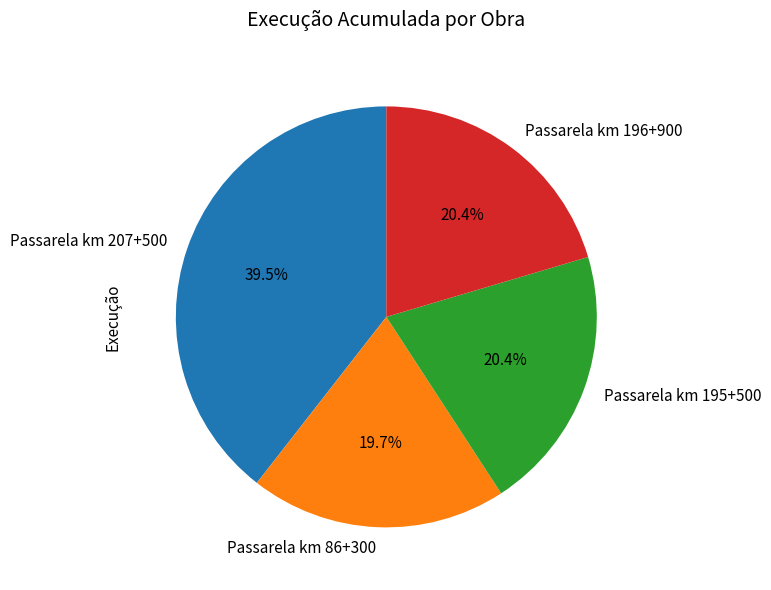

Which slice is the largest?

Passarela km 207+500